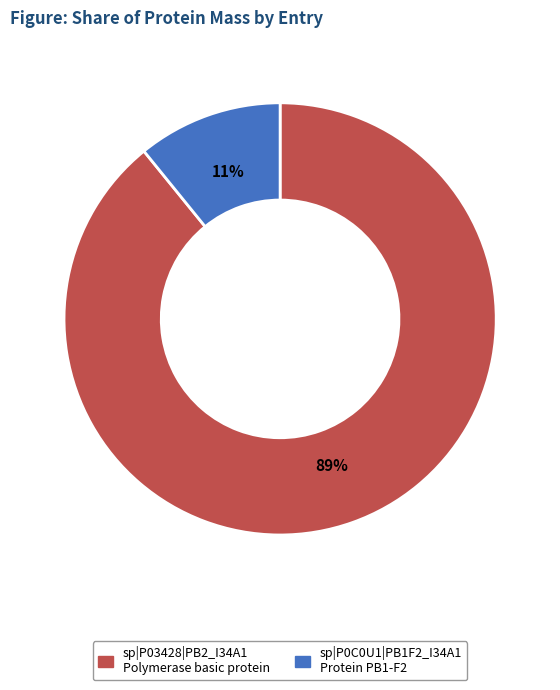

What percentage is the sp|P03428|PB2_I34A1 slice, to the nearest percent?

89%